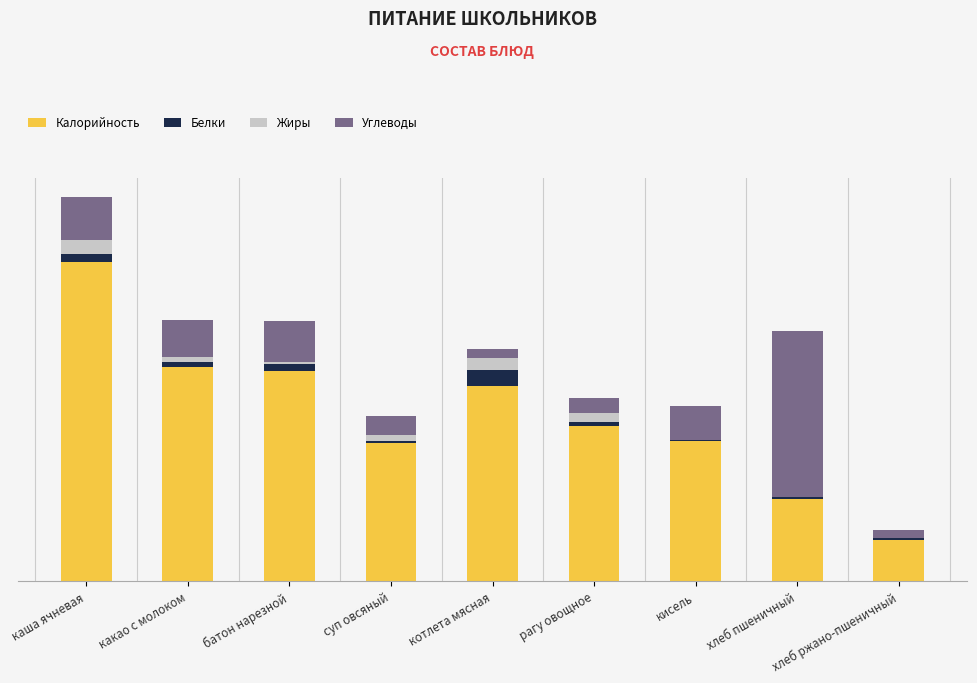

What are all the series names shown in the legend?

Калорийность, Белки, Жиры, Углеводы